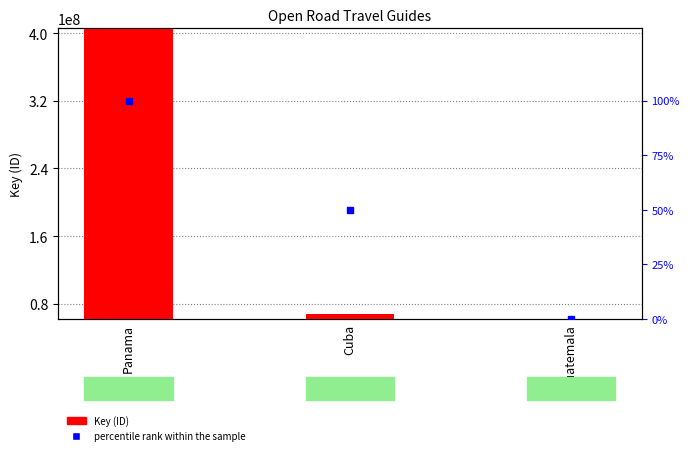

What is the label of the 2nd bar from the left?

Cuba